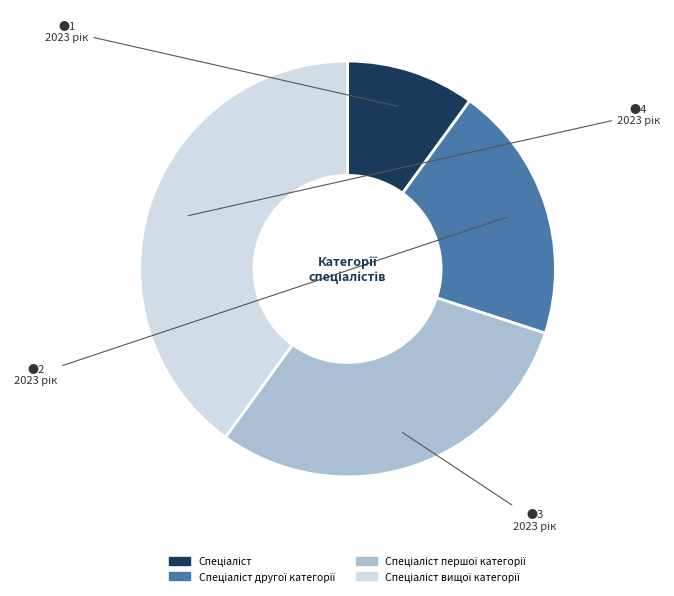

Is there any slice that represents more than half of the pie?

No